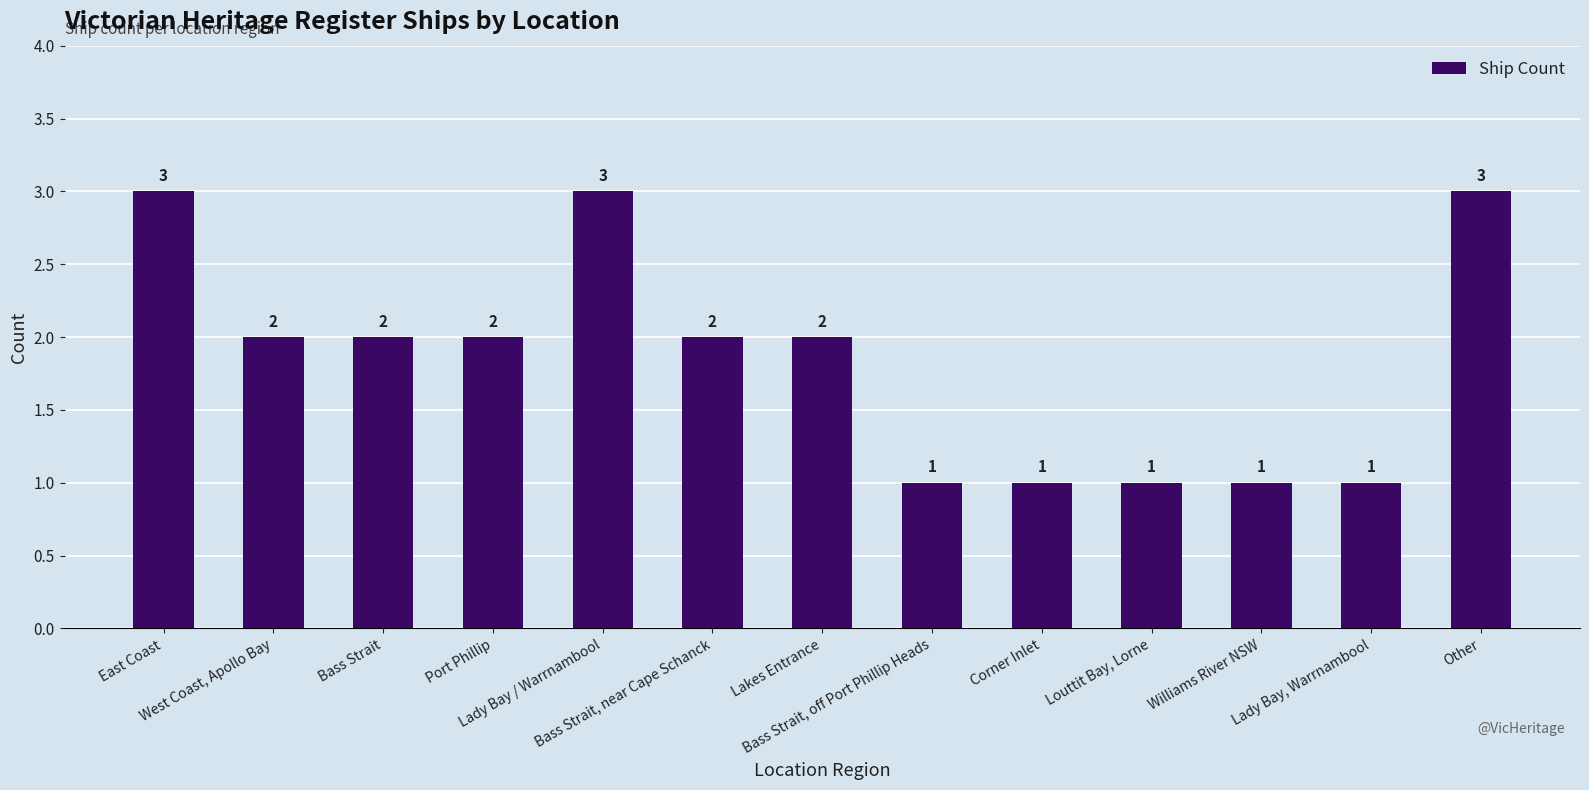

Reading left to right, transcribe all the data shown in this chart.

East Coast=3	West Coast, Apollo Bay=2	Bass Strait=2	Port Phillip=2	Lady Bay / Warrnambool=3	Bass Strait, near Cape Schanck=2	Lakes Entrance=2	Bass Strait, off Port Phillip Heads=1	Corner Inlet=1	Louttit Bay, Lorne=1	Williams River NSW=1	Lady Bay, Warrnambool=1	Other=3